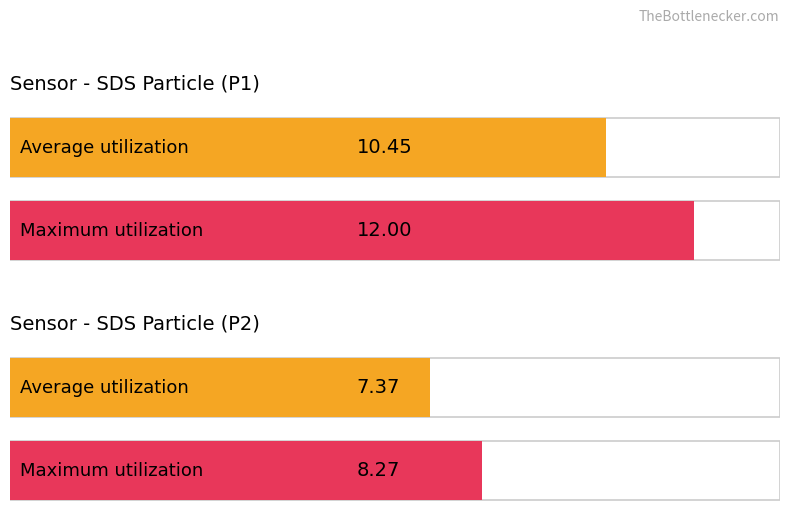

How many data points in Average utilization are less than 10?

1